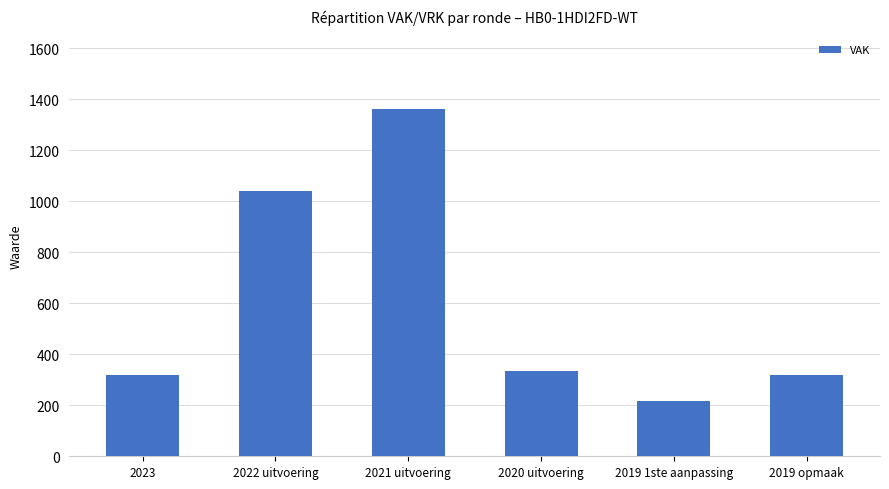

Reading left to right, list all the values displayed in this chart.

317	1041	1361	333	217	317